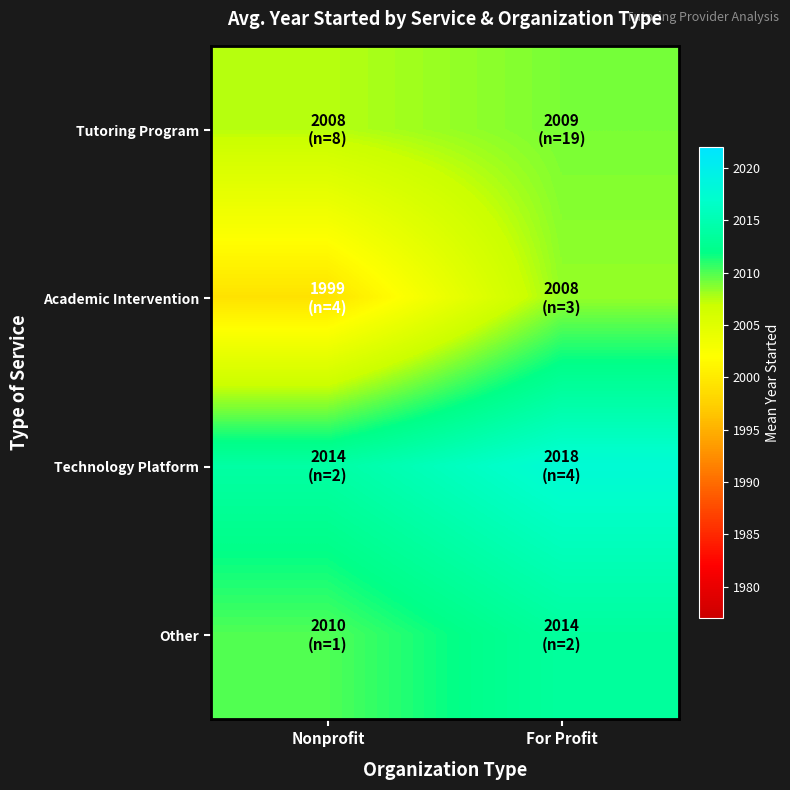

Reading left to right, list all the values displayed in this chart.

Tutoring Program: Nonprofit=2007.5	For Profit=2009.0
Academic Intervention: Nonprofit=1999.2	For Profit=2008.3
Technology Platform: Nonprofit=2014.0	For Profit=2017.8
Other: Nonprofit=2010.0	For Profit=2013.5